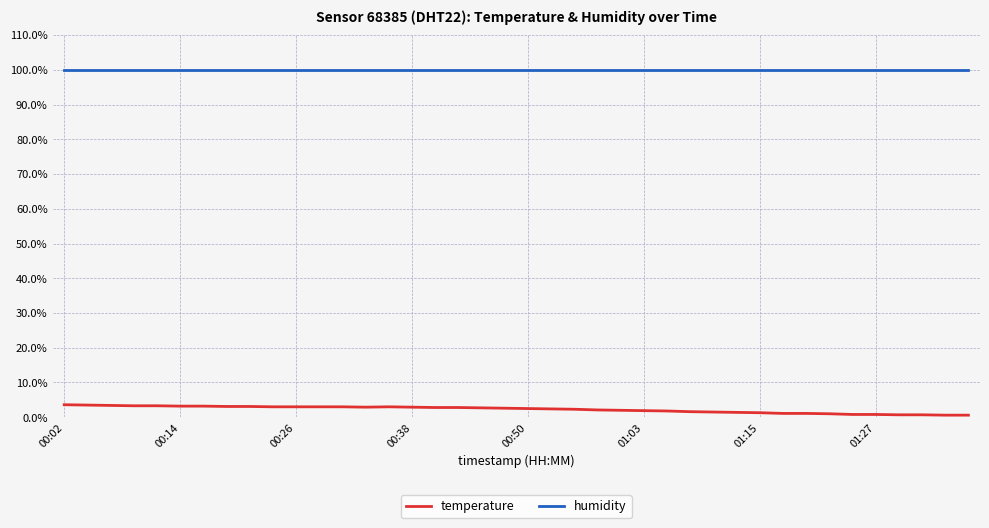

List the series in order of their peak value, lowest first.

temperature, humidity